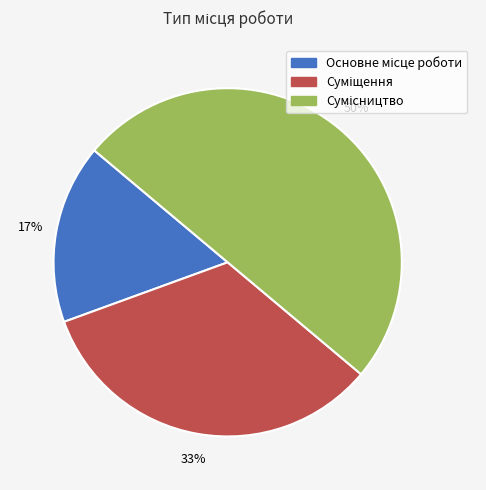

To the nearest percent, what is the average slice percentage?

33%